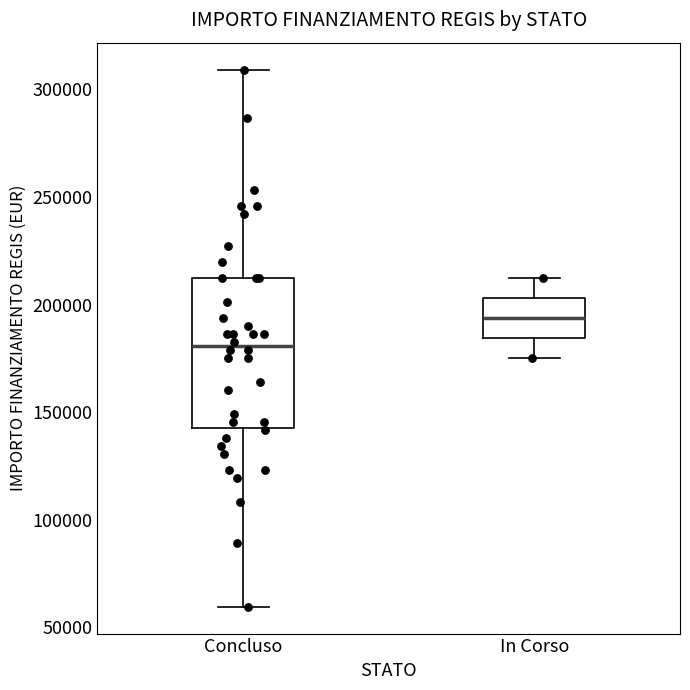

Reading left to right, transcribe this box plot: for each box, give where its median line is, the range the box spans, and where its two whiskers end, as read against the y-axis. The values are not printed on the chart, so give them approximately, as read against the axis.

Concluso: median 180000, box 145000 to 210000, whiskers 60000 to 310000
In Corso: median 195000, box 185000 to 205000, whiskers 175000 to 210000